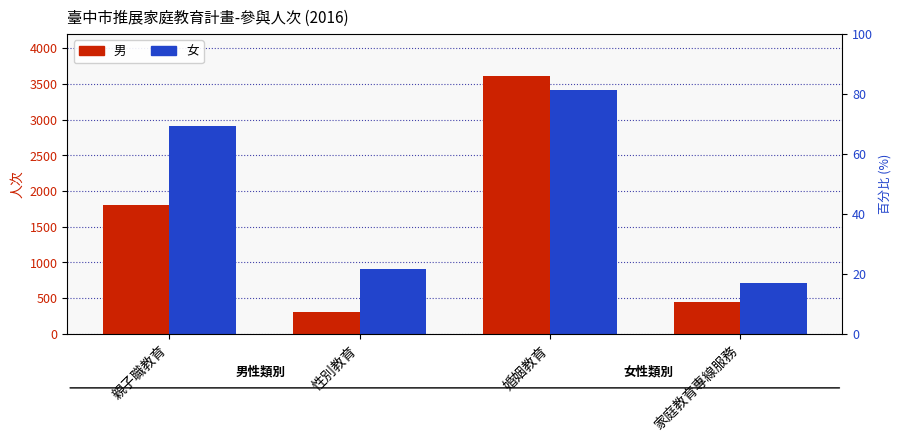

Does the chart contain any negative values?

No